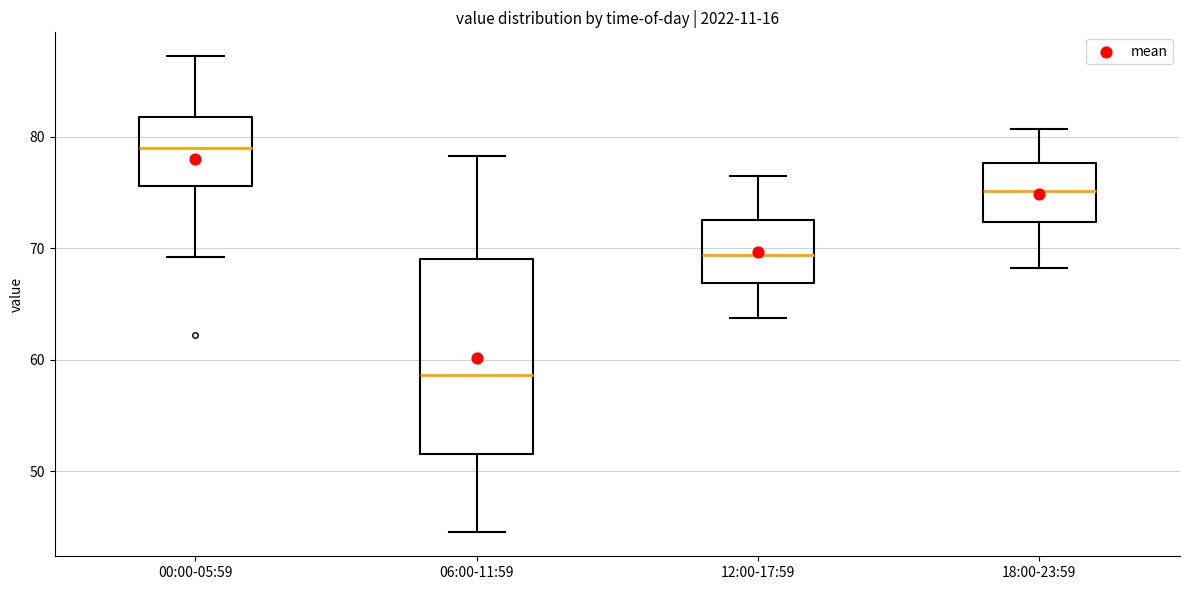

Reading left to right, read every box against the y-axis: the position of its median line, the range the box covers, and the ends of its whiskers. The values are not printed on the chart, so give them approximately, as read against the axis.

00:00-05:59: median 79, box 76 to 82, whiskers 69 to 87
06:00-11:59: median 59, box 52 to 69, whiskers 45 to 78
12:00-17:59: median 69, box 67 to 73, whiskers 64 to 77
18:00-23:59: median 75, box 72 to 78, whiskers 68 to 81